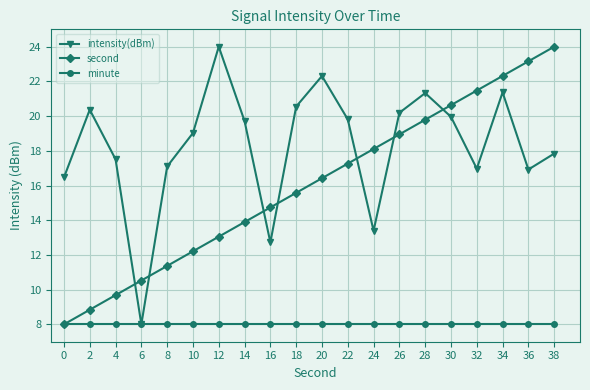

How many intersections are there between second and intensity(dBm)?

7